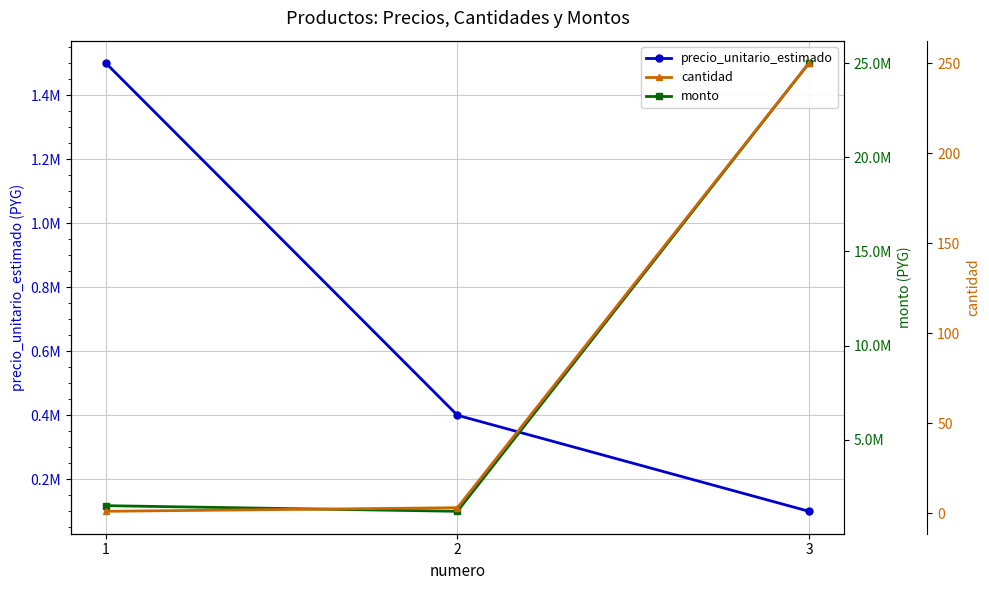

How many series are shown in this chart?

3